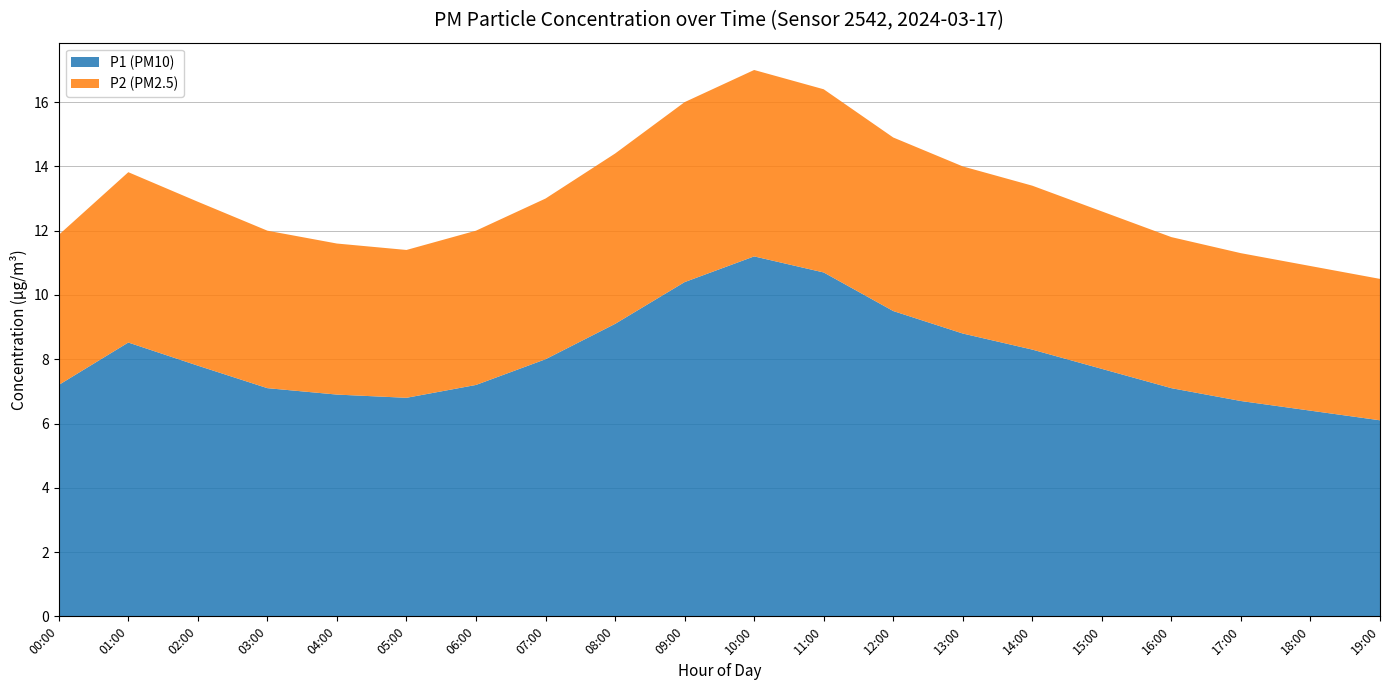

What is the total value across all series at 03:00?

12.0